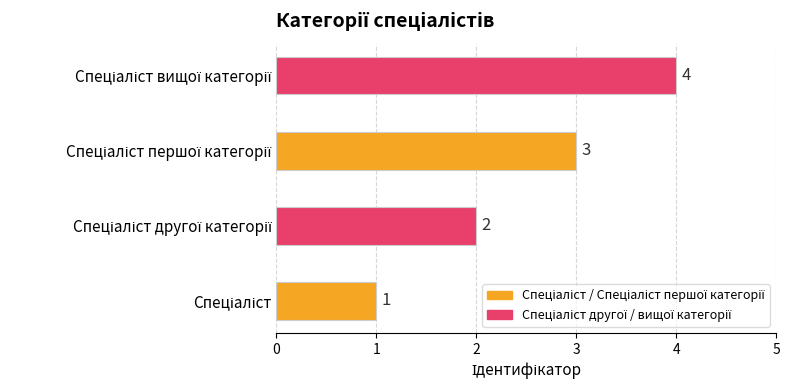

What is the sum of all values?

10